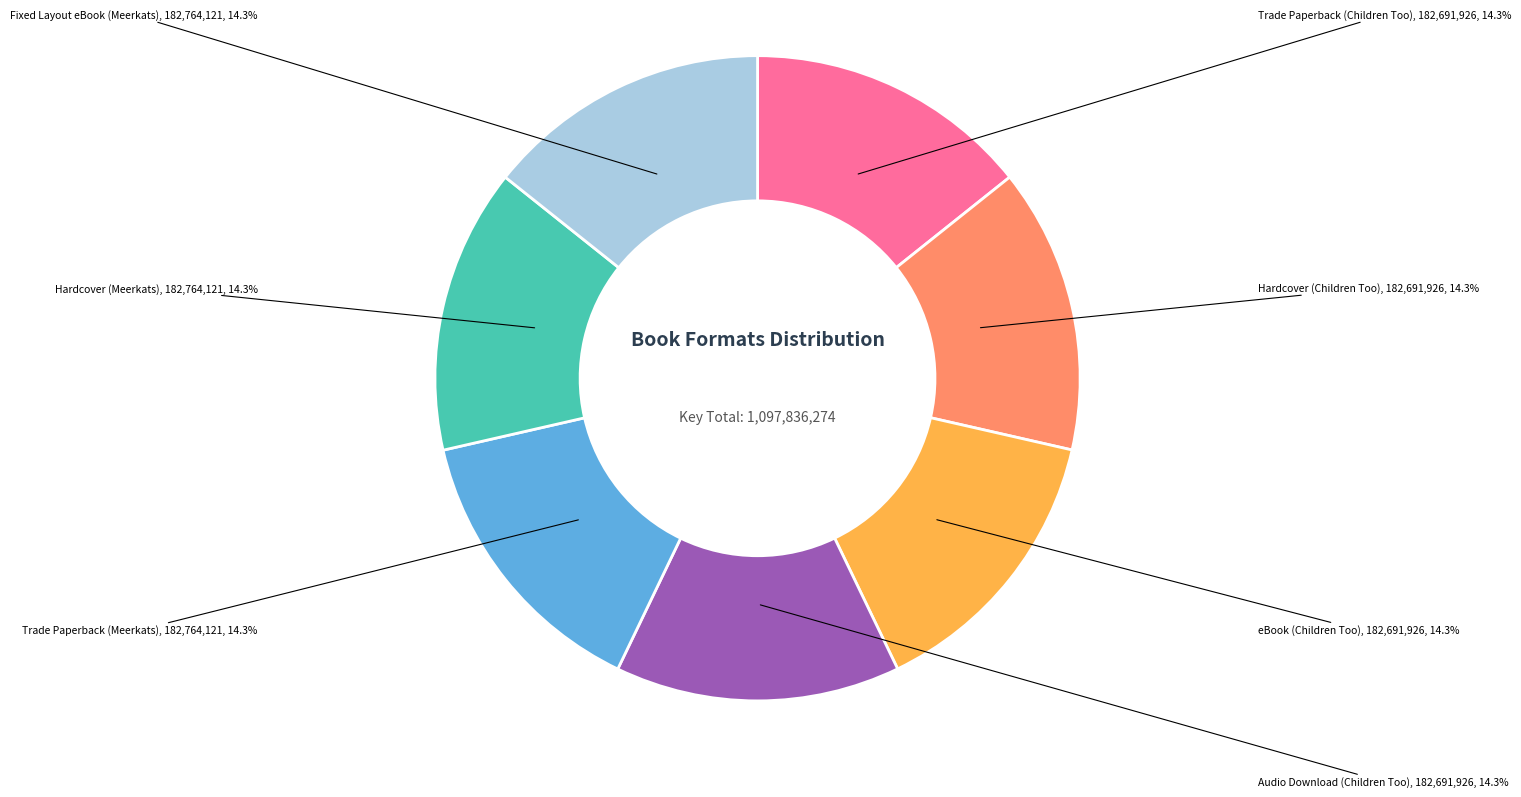

Is there a majority slice in this chart?

No